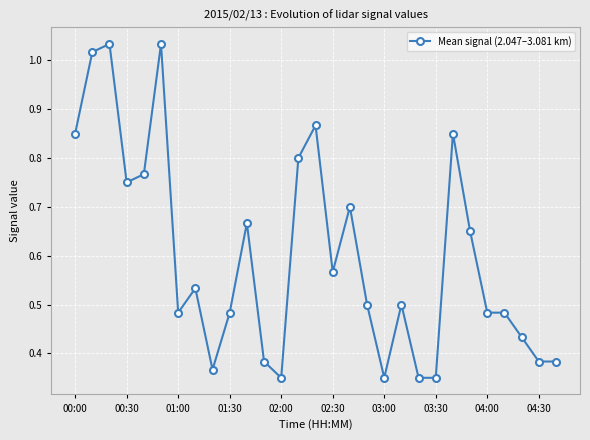

Does the chart have visible grid lines?

Yes